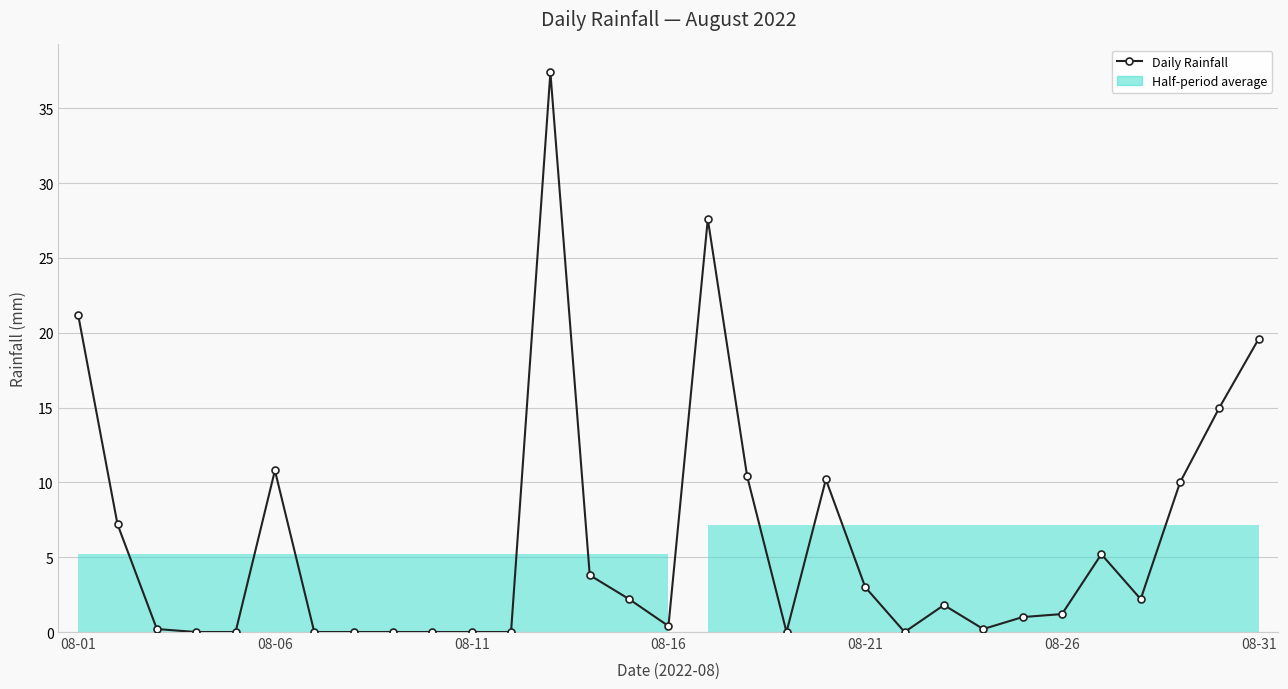

What position from the left is 08-11?

11